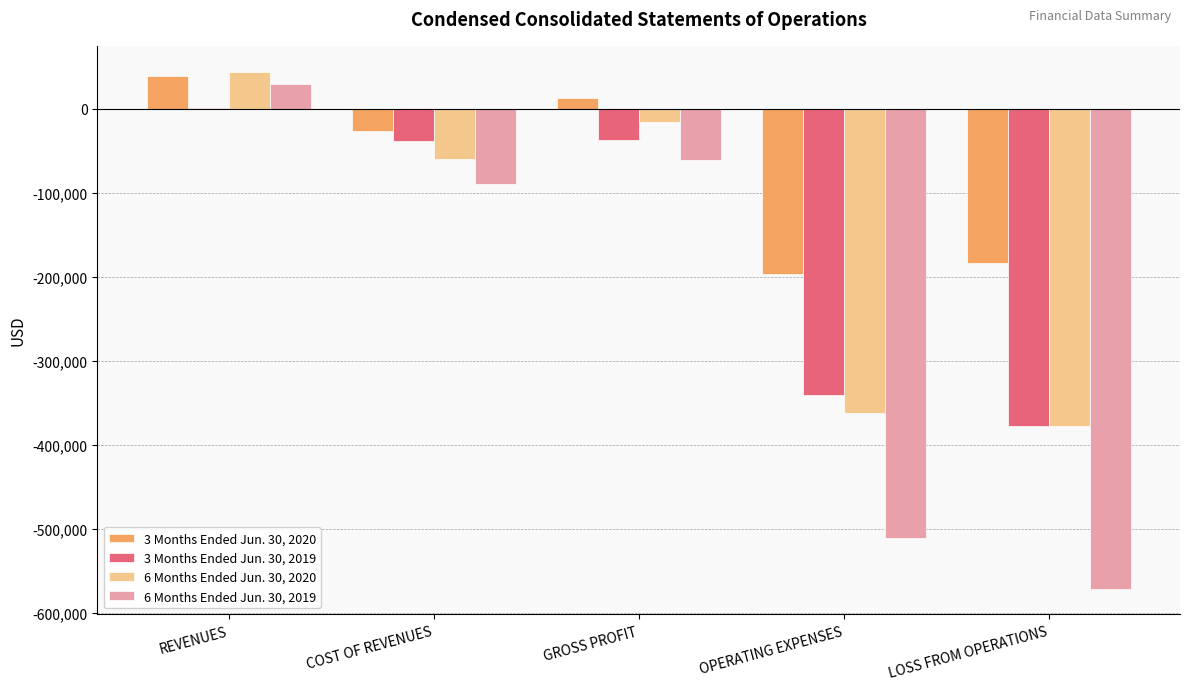

At which category is the sum across all series the highest?

REVENUES